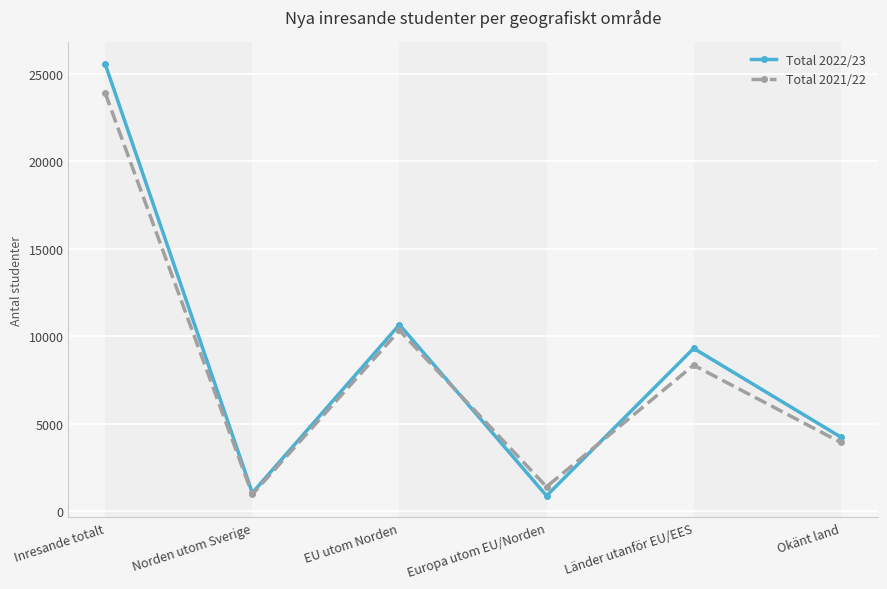

Is the value of Total 2022/23 at Inresande totalt greater than the value of Total 2021/22 at Norden utom Sverige?

Yes